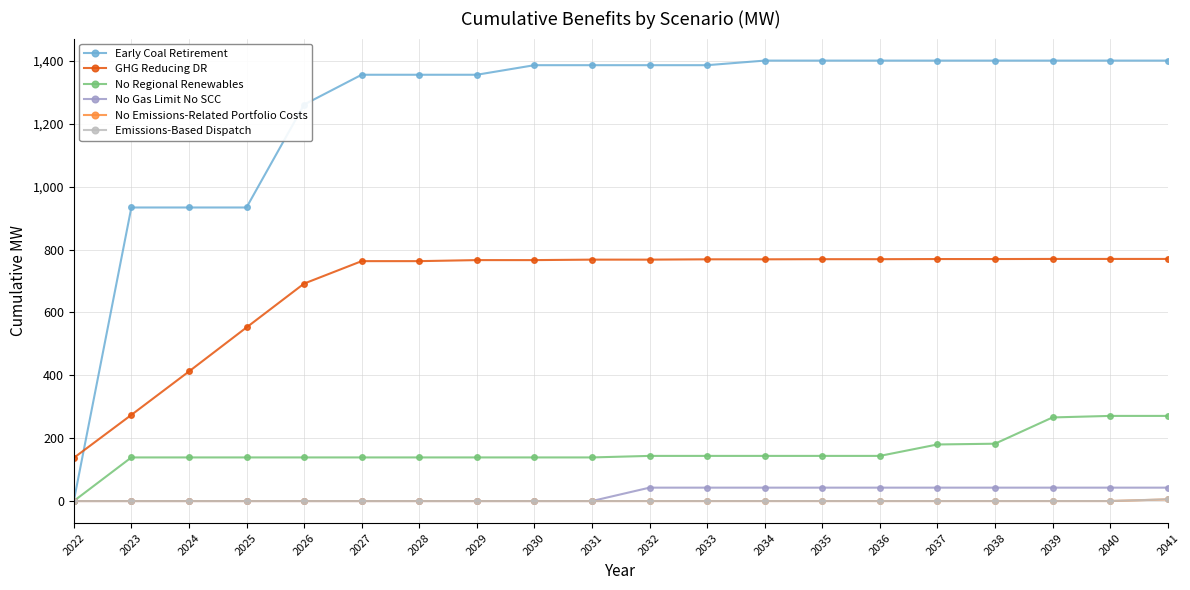

What is the maximum value shown in the chart?

1400.8